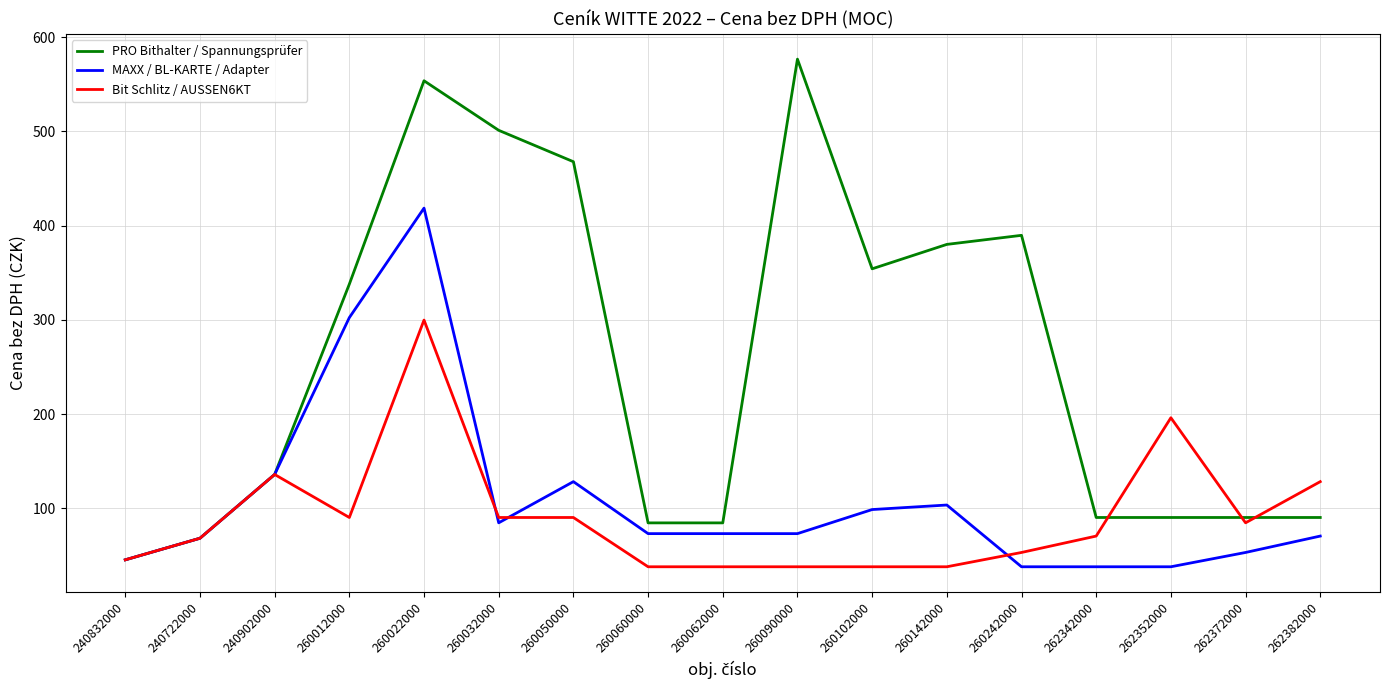

Which series changed the most between 262342000 and 262352000?

Bit Schlitz / AUSSEN6KT